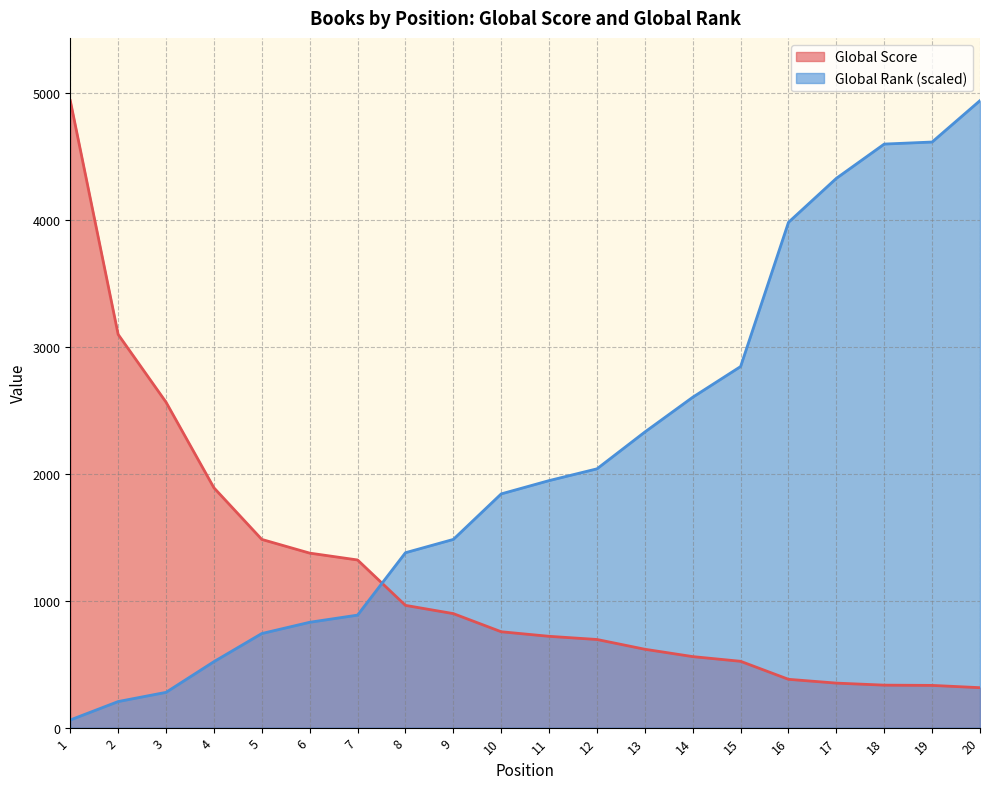

Rank the series by their maximum value, from lowest to highest.

Global Score, Global Rank